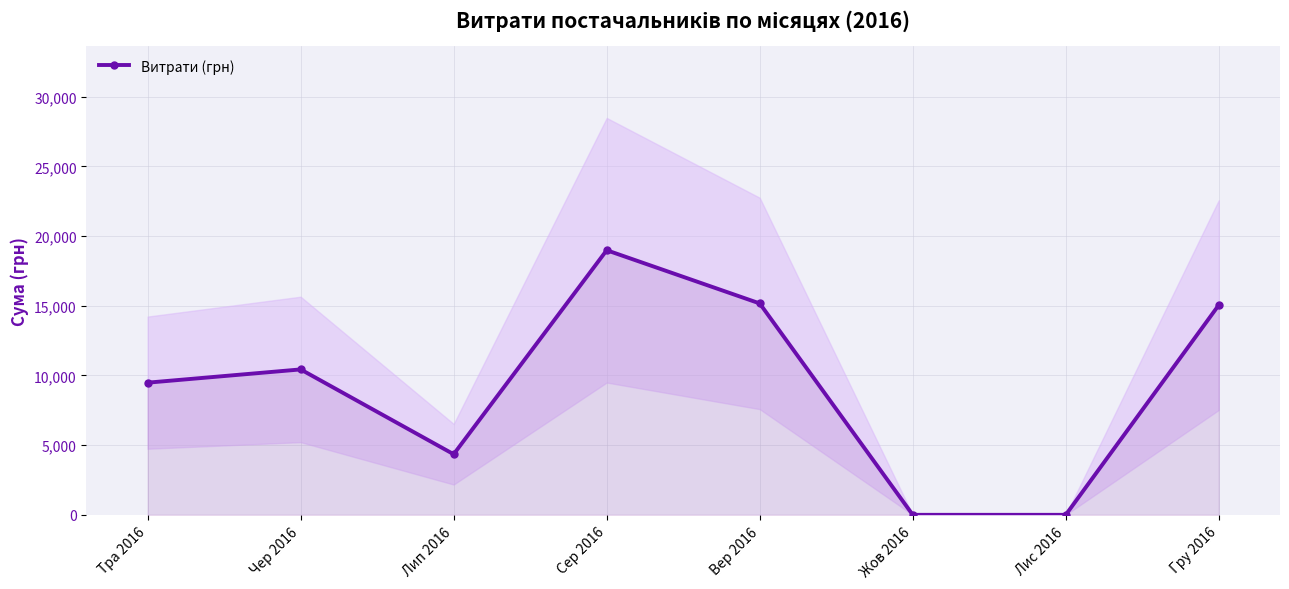

What is the label of the 8th point from the right?

Тра 2016